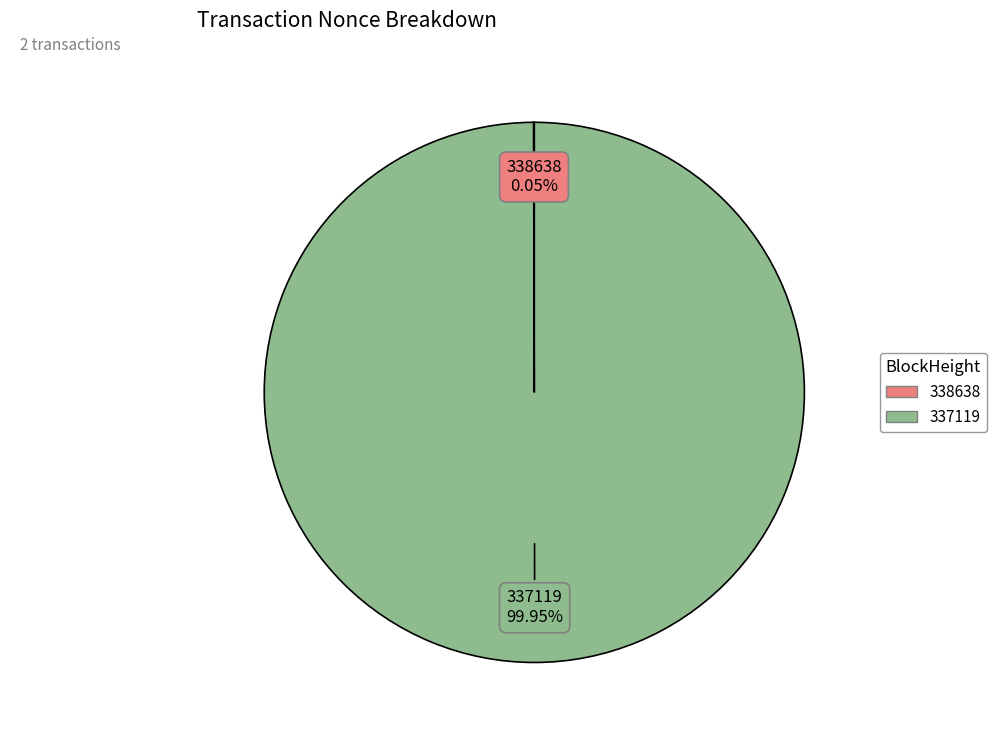

What is the largest slice in the pie chart?

337119